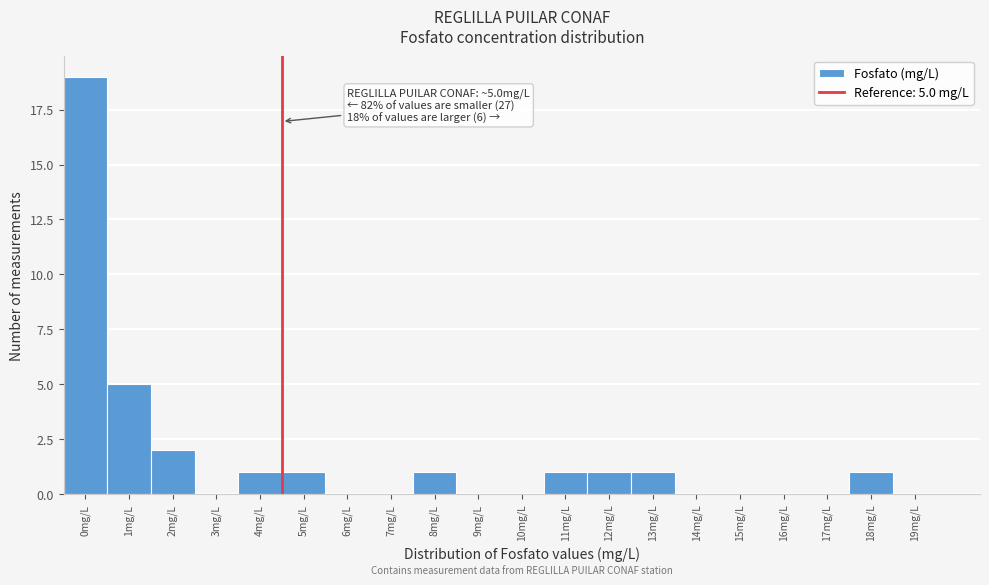

Reading right to left, extract all data points from this chart.

19mg/L=0	18mg/L=1	17mg/L=0	16mg/L=0	15mg/L=0	14mg/L=0	13mg/L=1	12mg/L=1	11mg/L=1	10mg/L=0	9mg/L=0	8mg/L=1	7mg/L=0	6mg/L=0	5mg/L=1	4mg/L=1	3mg/L=0	2mg/L=2	1mg/L=5	0mg/L=19